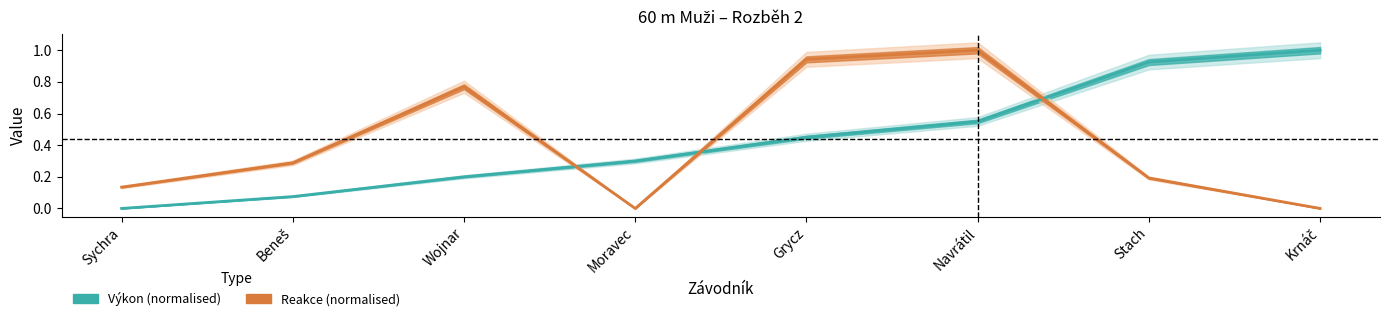

True or false: Reakce and Výkon intersect in this chart.

True